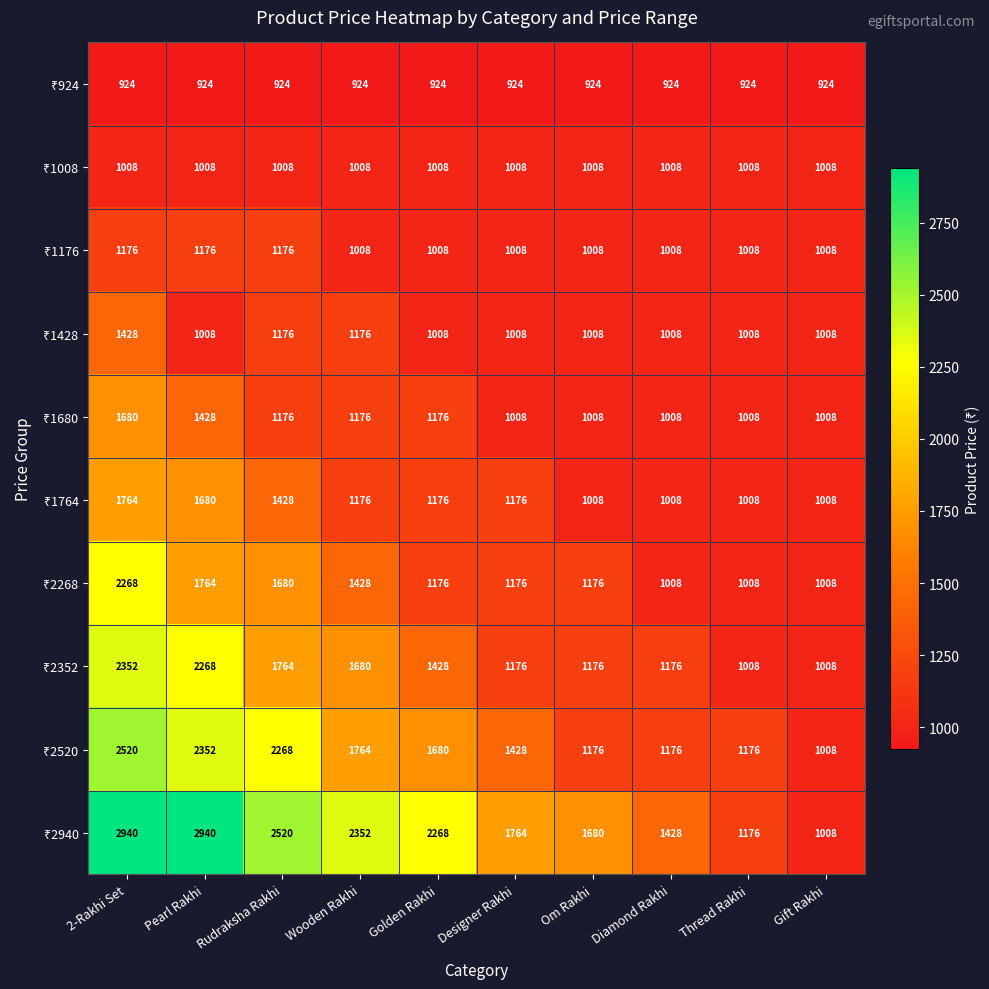

What is the smallest value displayed?

924